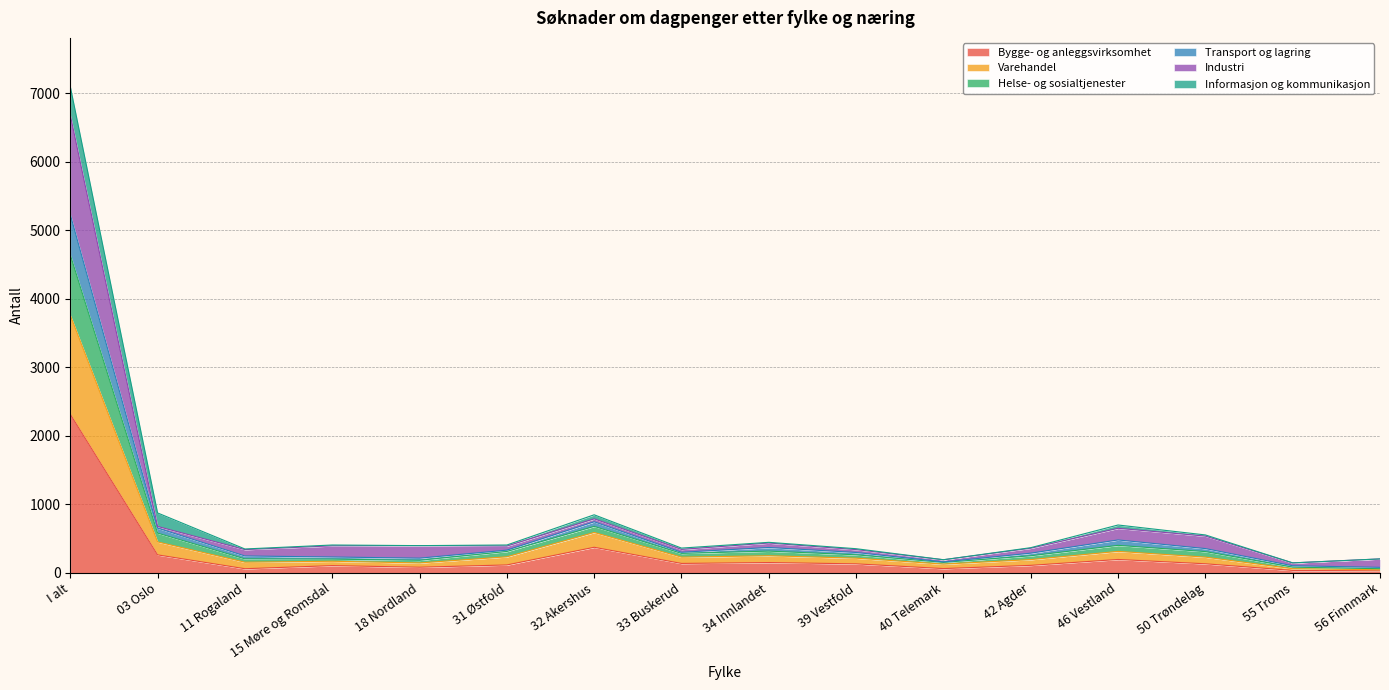

True or false: Bygge- og anleggsvirksomhet and Varehandel intersect in this chart.

False